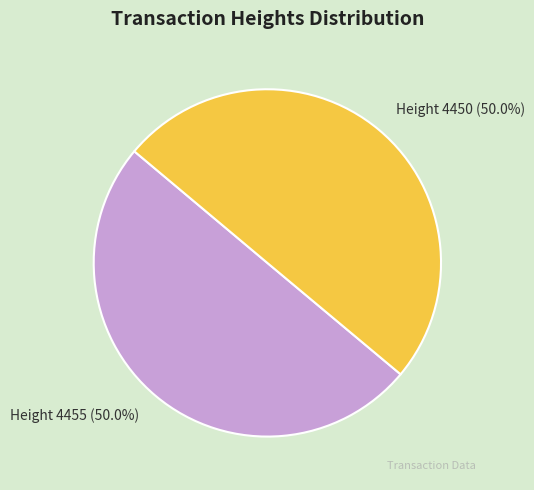

To the nearest percent, what portion does Height 4450 represent?

50%